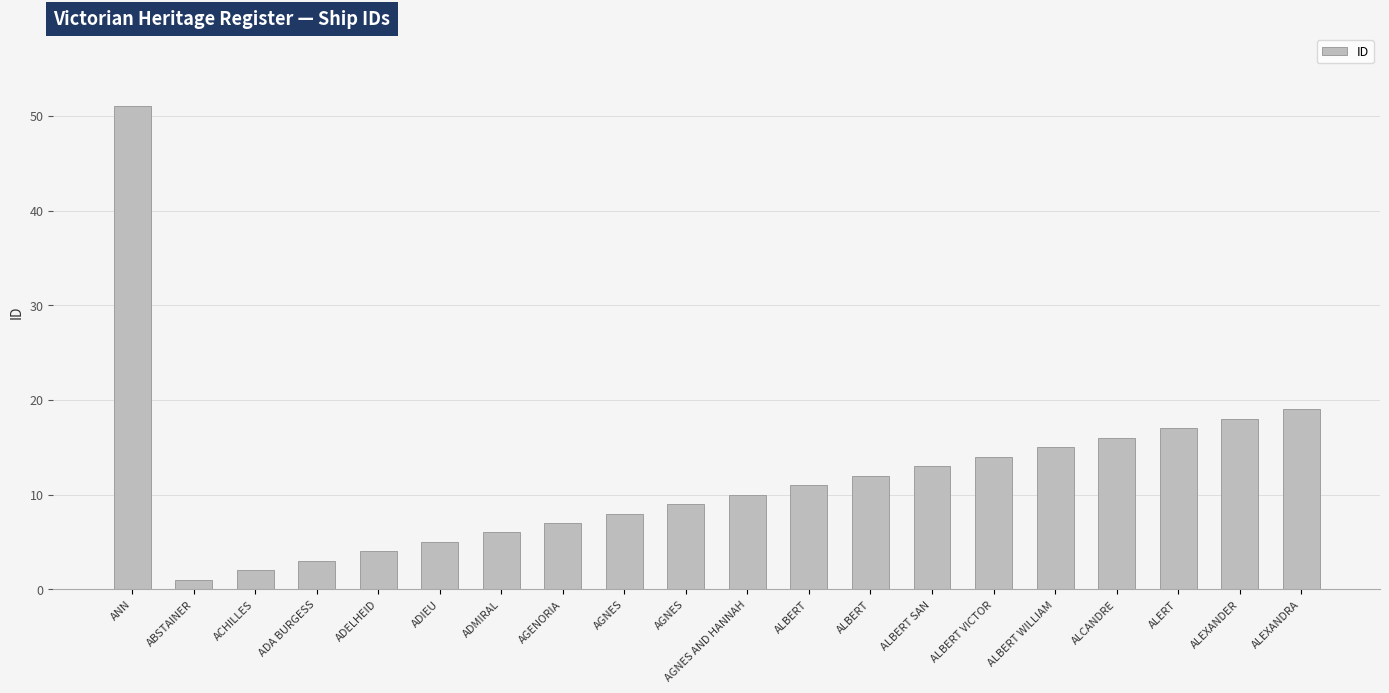

The chart shows a value of 51 at ANN. True or false?

True